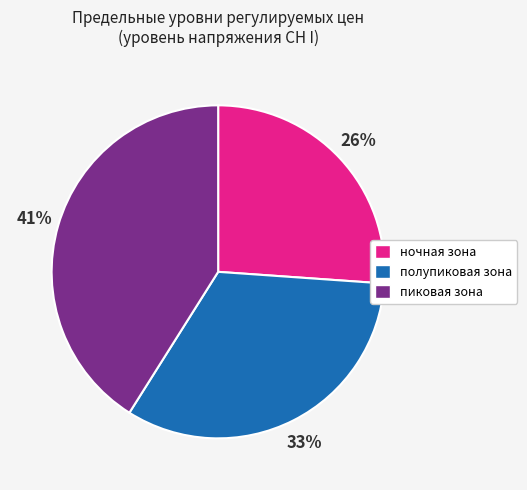

The ночная зона slice represents 15% of the pie. True or false?

False